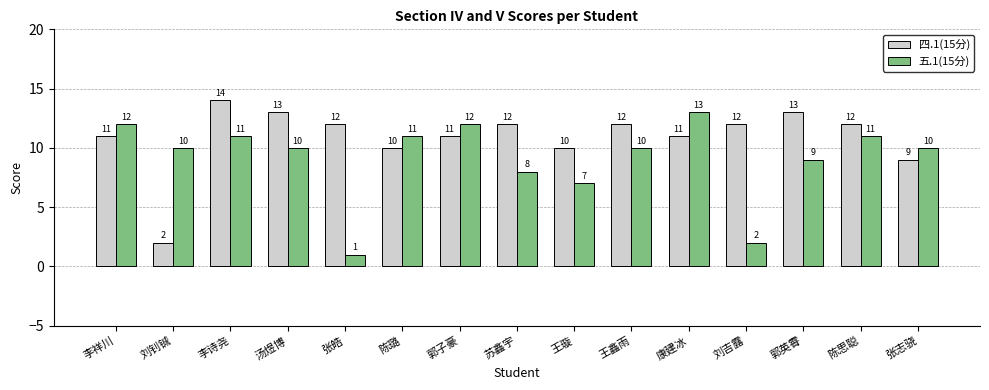

The value of 四.1(15分) at 陈思聪 is 12. True or false?

True